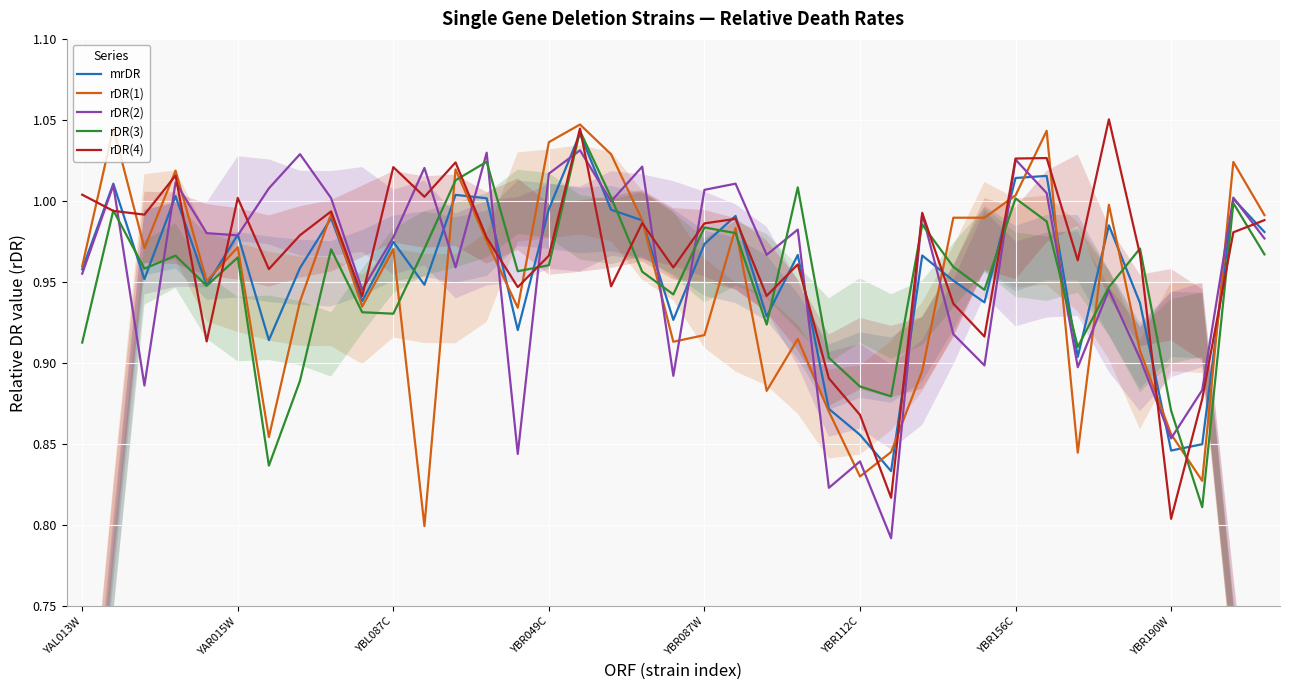

What is the spread (max minus min) of values at 18?

0.1